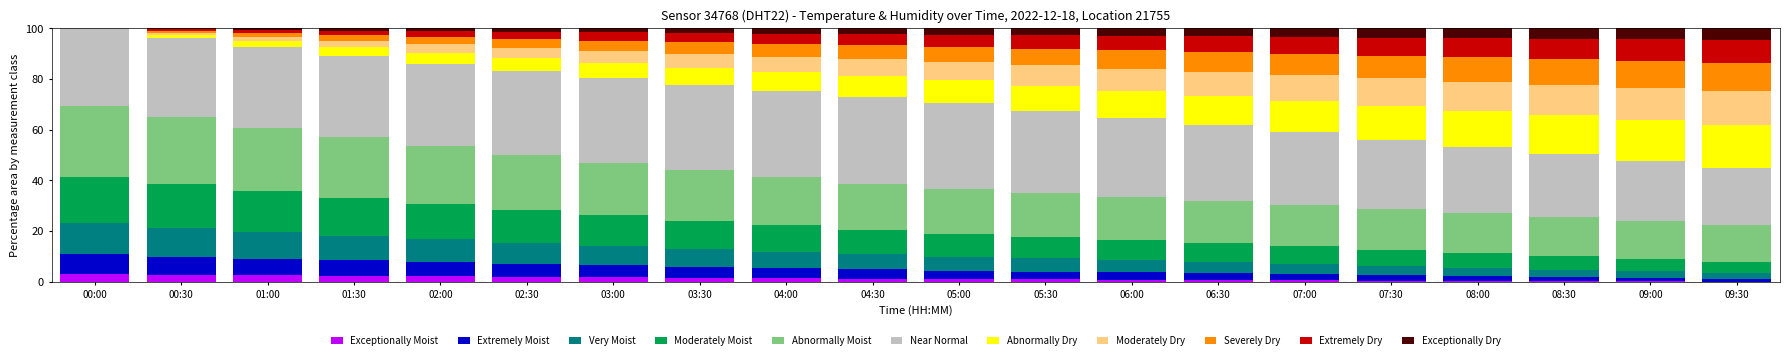

What position from the left is 08:00?

17